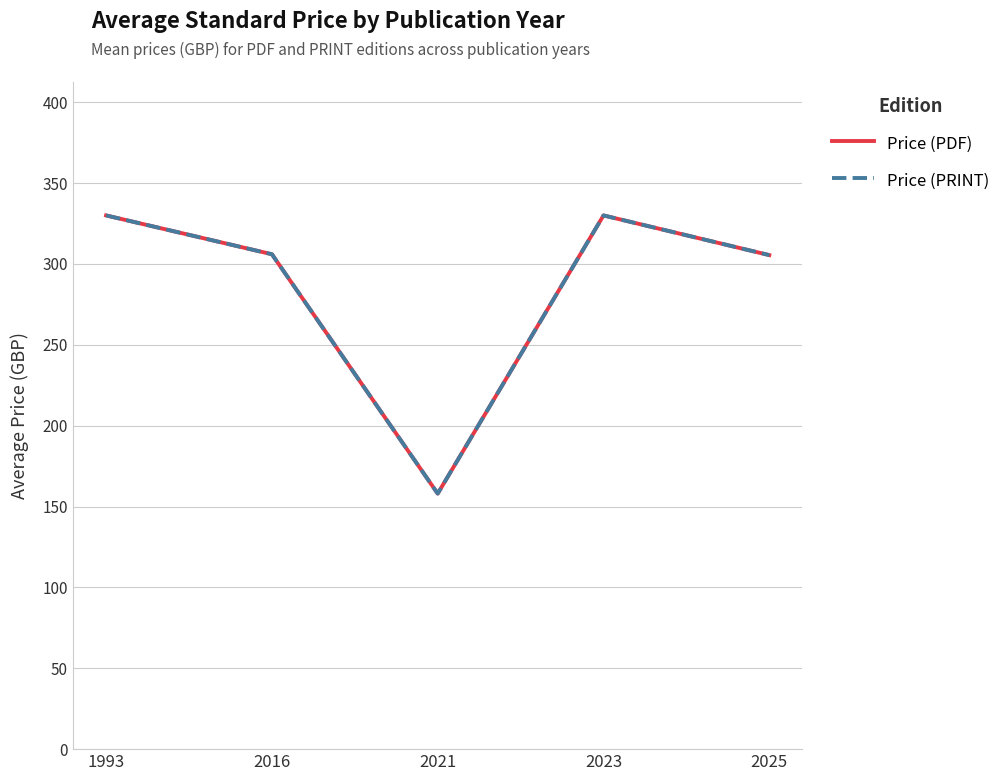

Does the chart have visible grid lines?

Yes